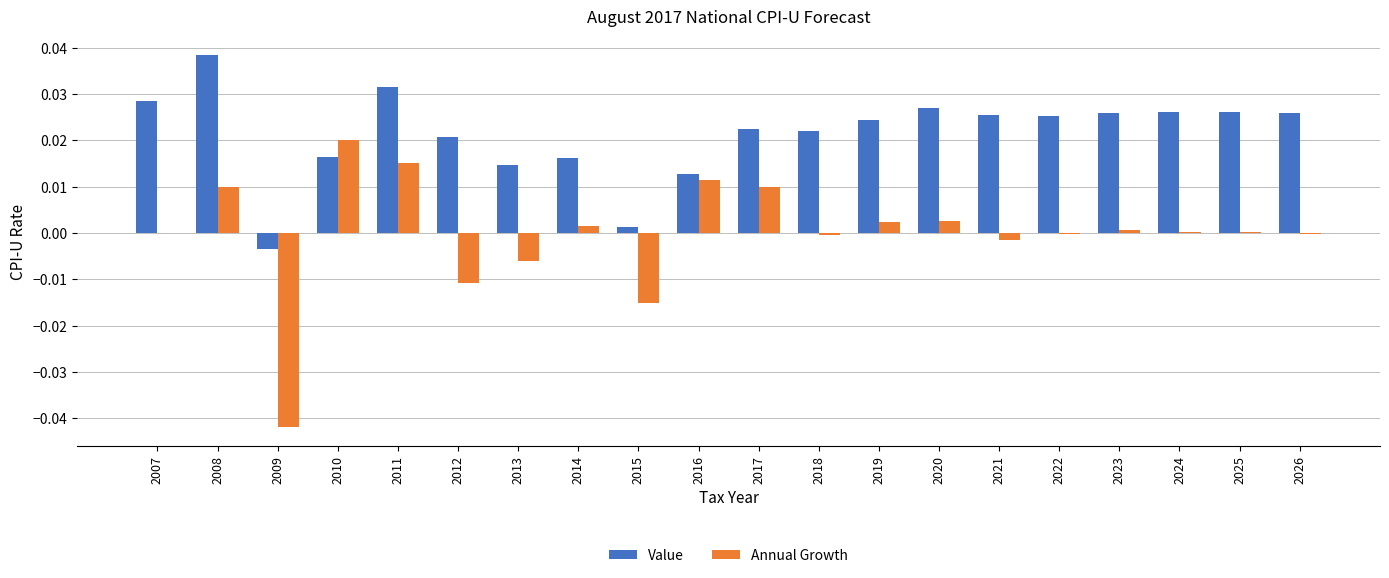

The value of Annual Growth at 2013 is -0.0. True or false?

True